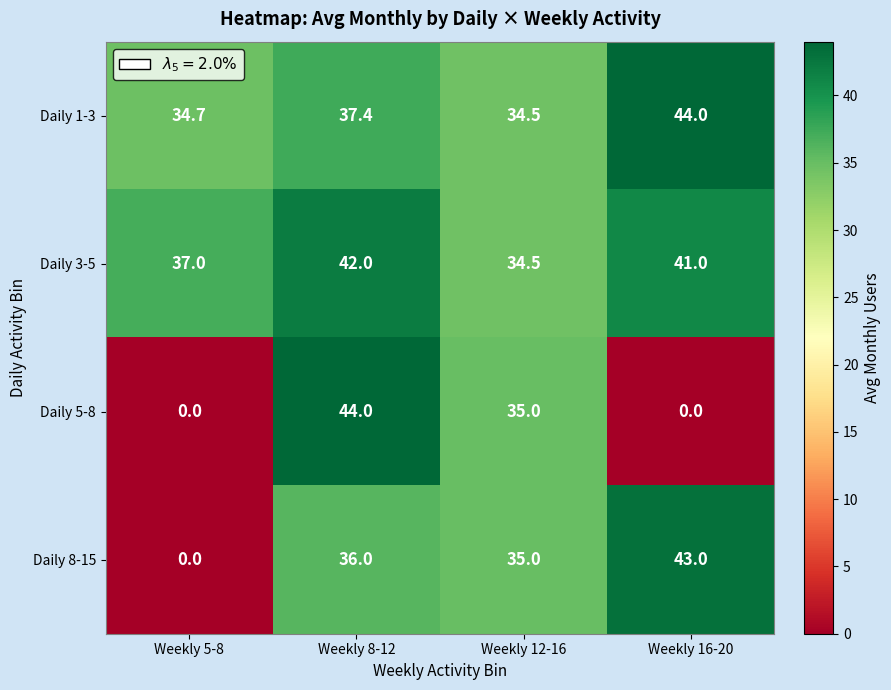

The value of Daily 5-8 at Weekly 8-12 is 44.0. True or false?

True